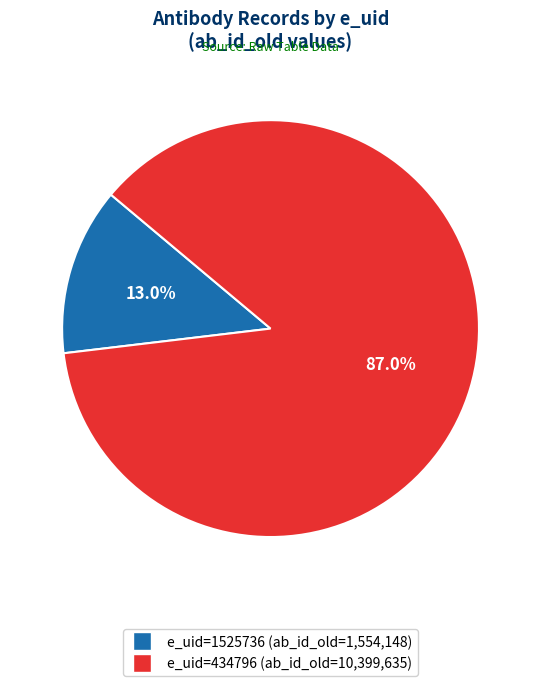

Does any single category account for the majority?

Yes